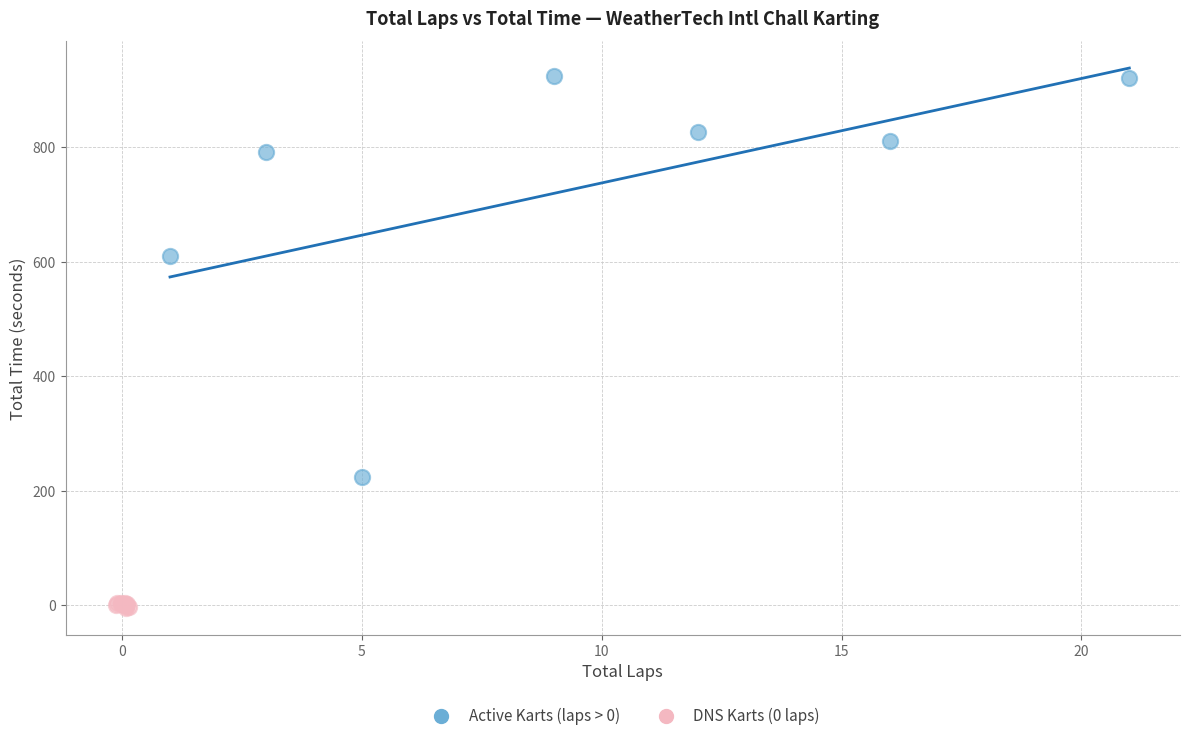

Which series contains the lowest Y value?

DNS Karts (0 laps)